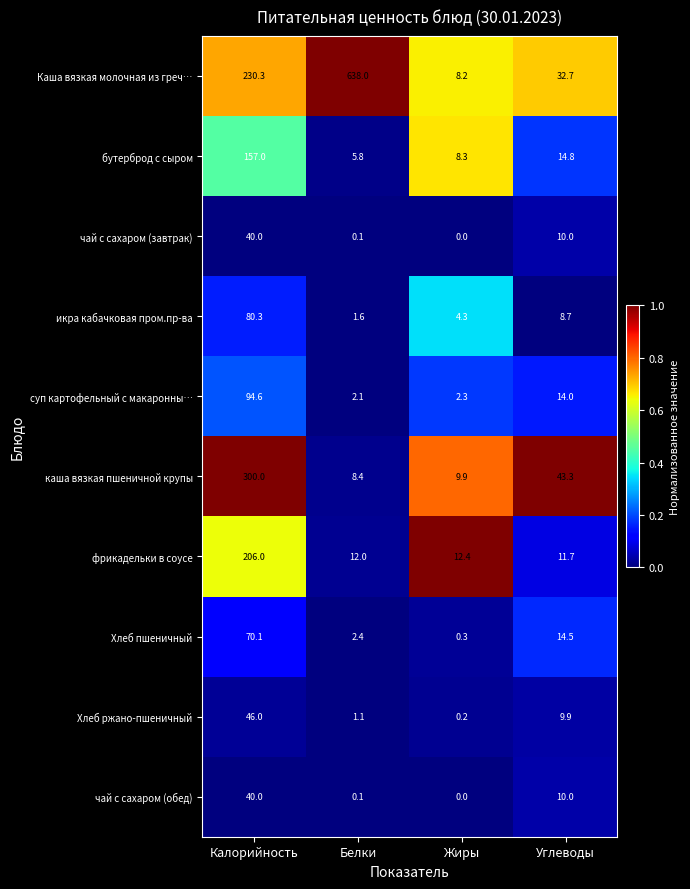

At how many categories does at least one series exceed 0?

4